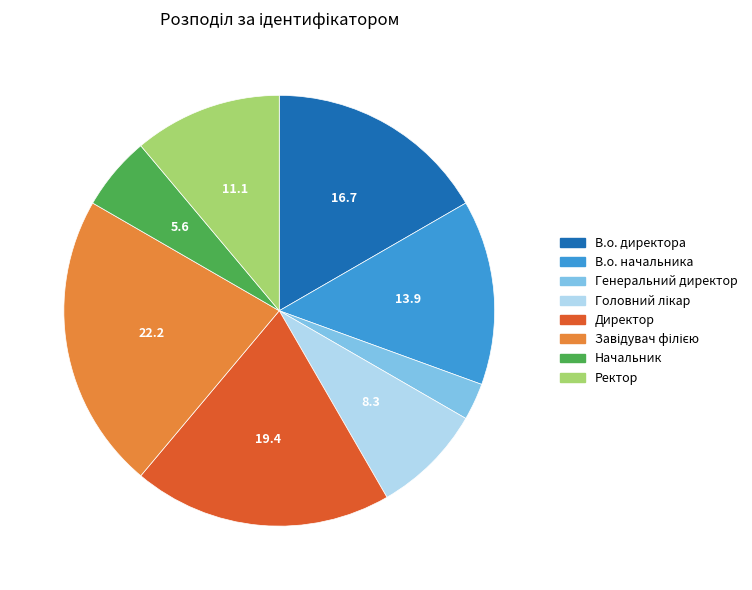

Is there any slice that represents more than half of the pie?

No